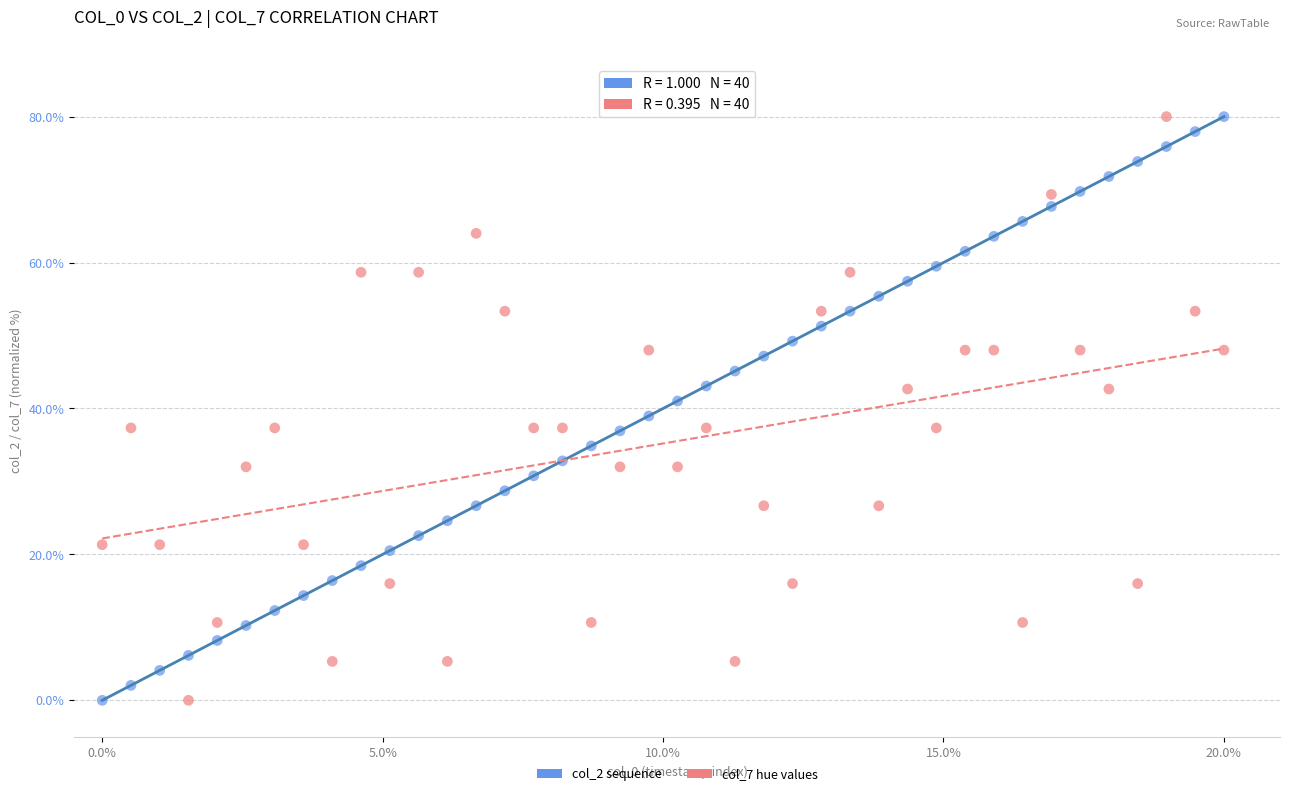

Across all data points, what is the range of Y values (max minus min)?

80.0